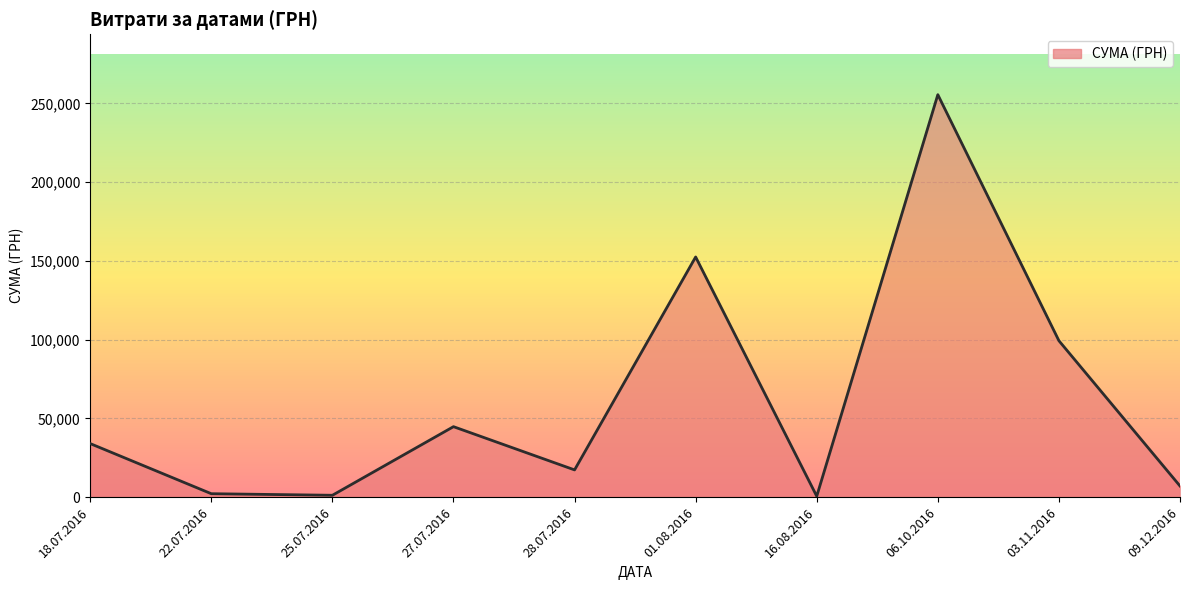

How many series are shown in this chart?

1